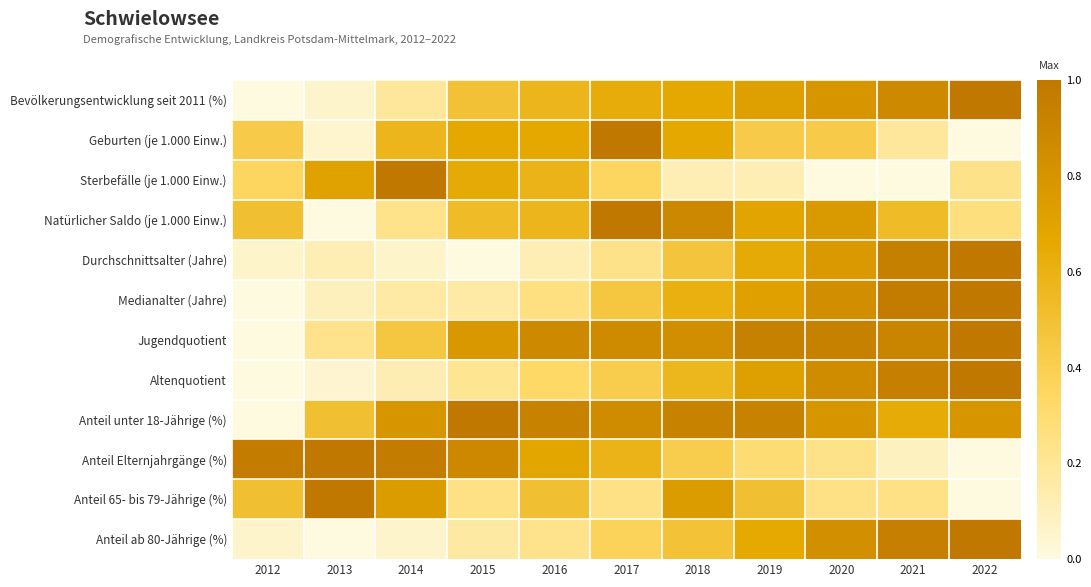

At which category does the chart reach its minimum across all series?

2012